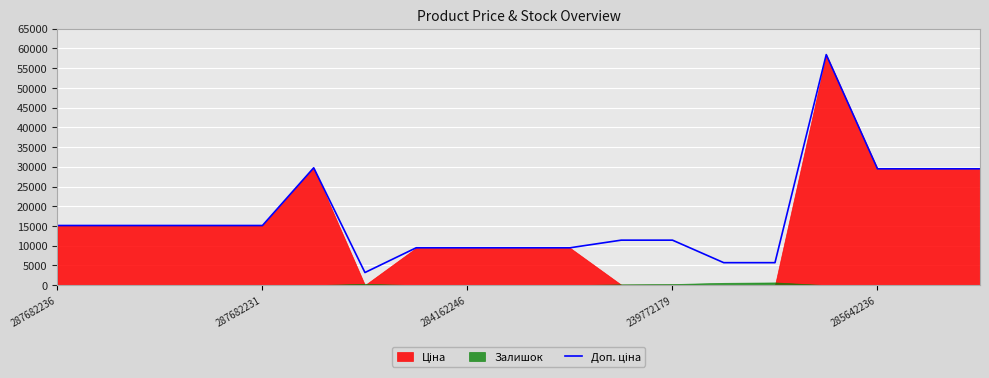

Reading right to left, transcribe all the data shown in this chart.

29491.5	29491.5	29491.5	58426.5	5705.0	5705.0	11410.0	11410.0	9480.1	9480.1	9480.1	9480.1	3205.0	29747.2	15120.0	15120.0	15120.0	15120.0	15120.0